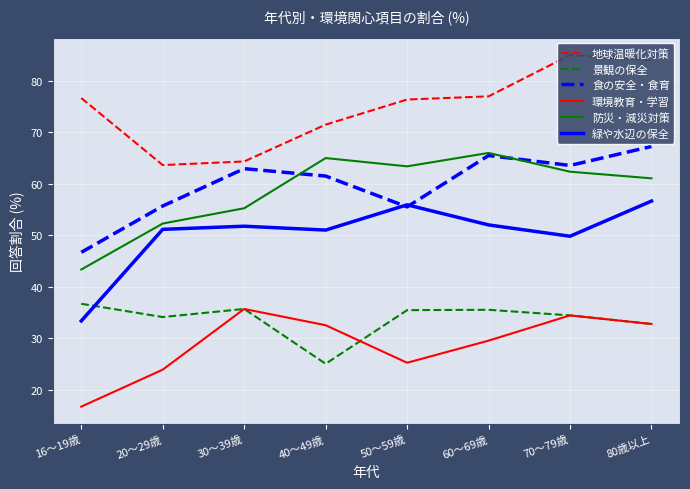

What is the label of the 1st point from the right?

80歳以上